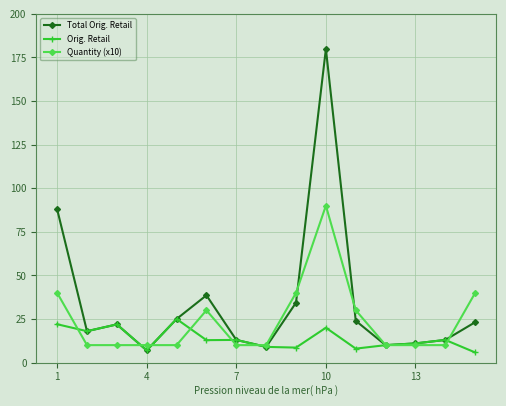

Which series ends up on top after the final intersection of Quantity (x10) and Total Orig. Retail?

Quantity (x10)